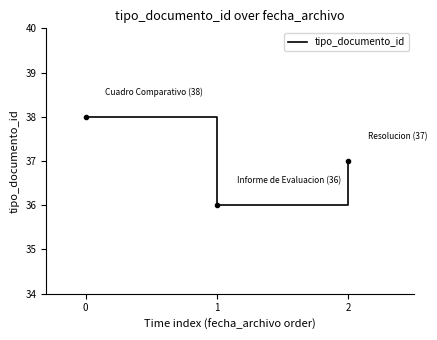

List the labels in order of value, largest first.

0, 2, 1